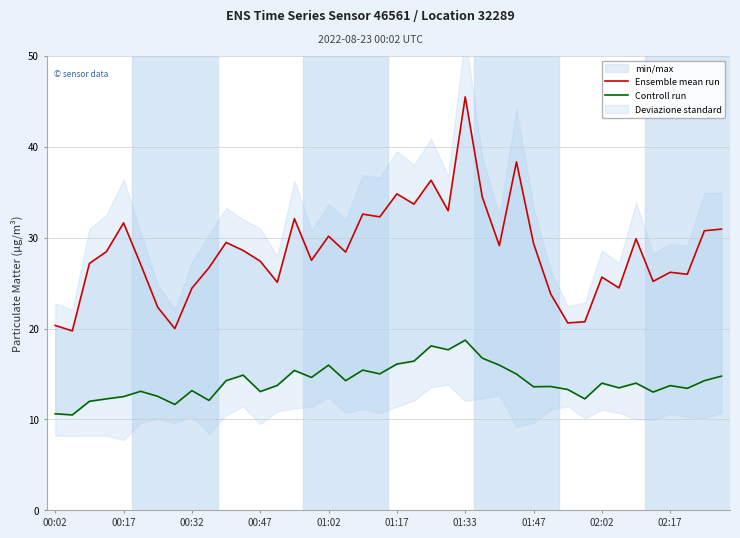

How many interior local peaks does the Controll run series have?

12